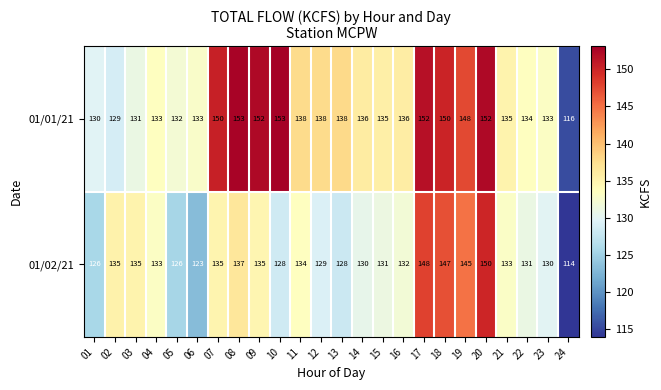

Which category has the lowest value in the 01/02/21 series?

24